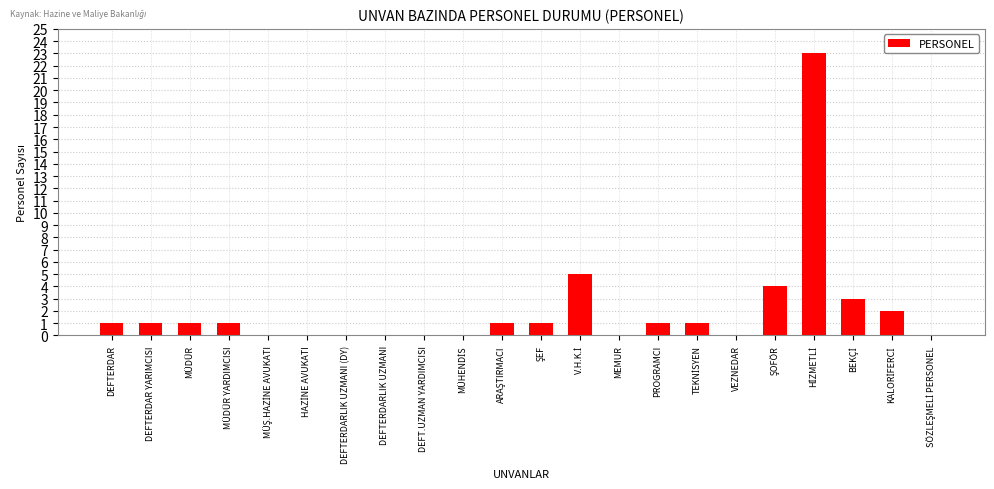

How many distinct data groups are displayed?

1